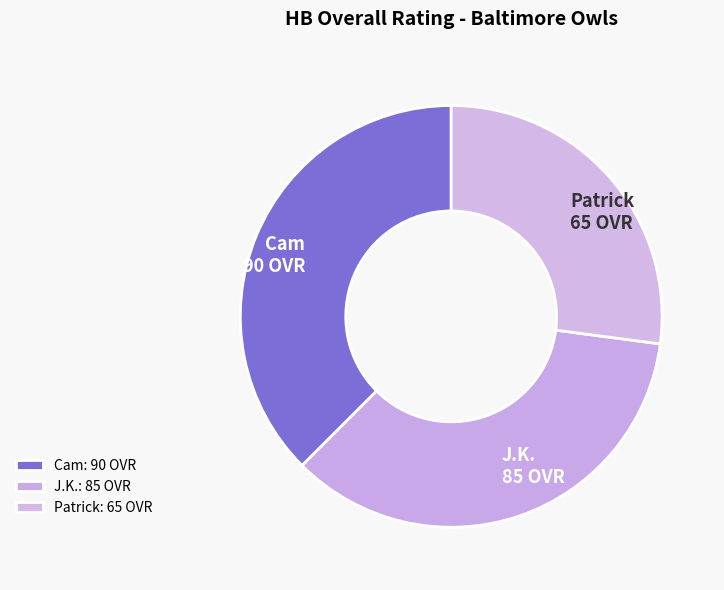

Combined, what portion of the pie is Cam and Patrick?

64.6%